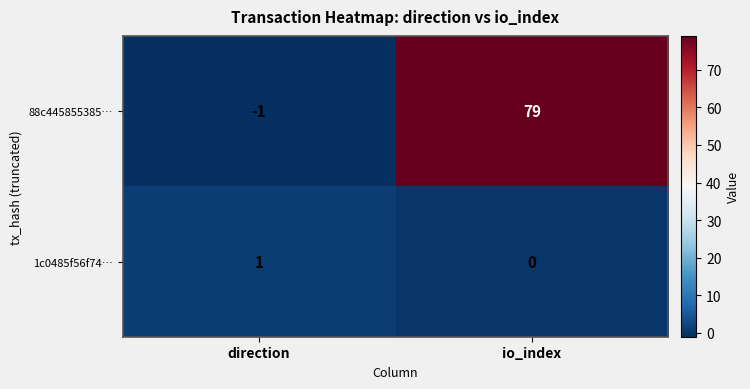

What is the average value of the 88c445855385… series?

39